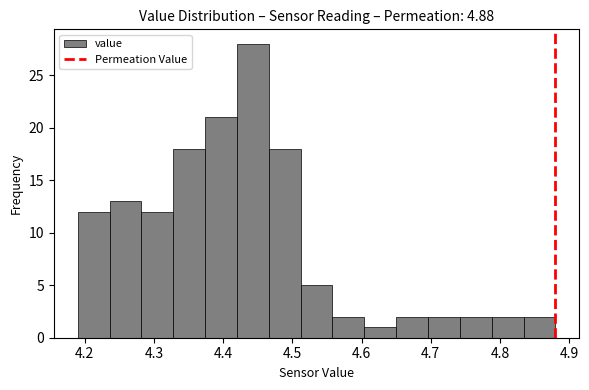

Reading left to right, list every bar in this chart as the range it spans on the x-axis followed by its height. Neither the bar edges nor the heights are printed on the chart, so give them approximately, as read against the axes.

4.190 to 4.236: 12
4.236 to 4.282: 13
4.282 to 4.328: 12
4.328 to 4.374: 18
4.374 to 4.420: 21
4.420 to 4.466: 28
4.466 to 4.512: 18
4.512 to 4.558: 5
4.558 to 4.604: 2
4.604 to 4.650: 1
4.650 to 4.696: 2
4.696 to 4.742: 2
4.742 to 4.788: 2
4.788 to 4.834: 2
4.834 to 4.880: 2